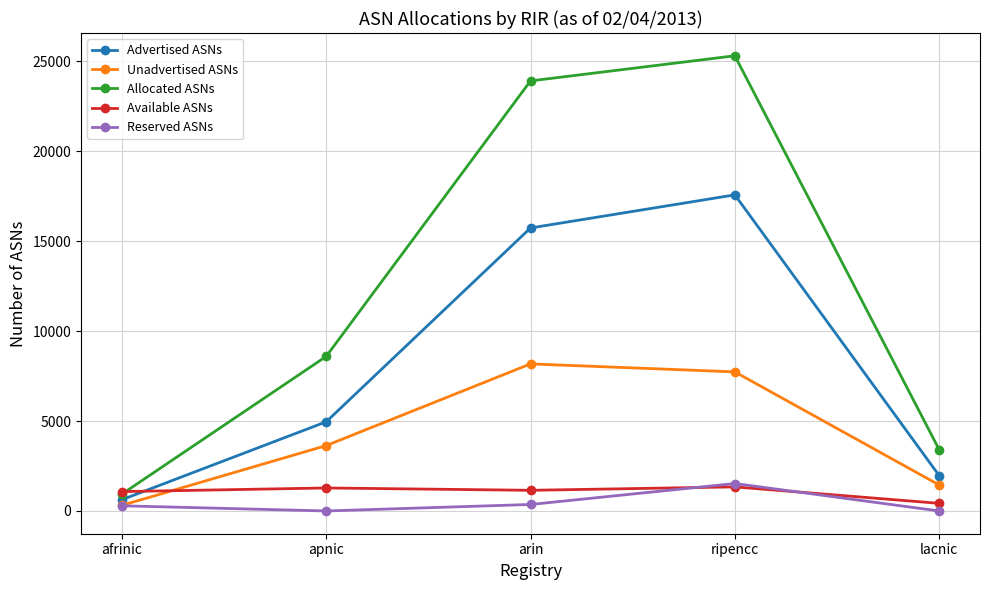

True or false: Advertised ASNs and Allocated ASNs cross at least once.

False